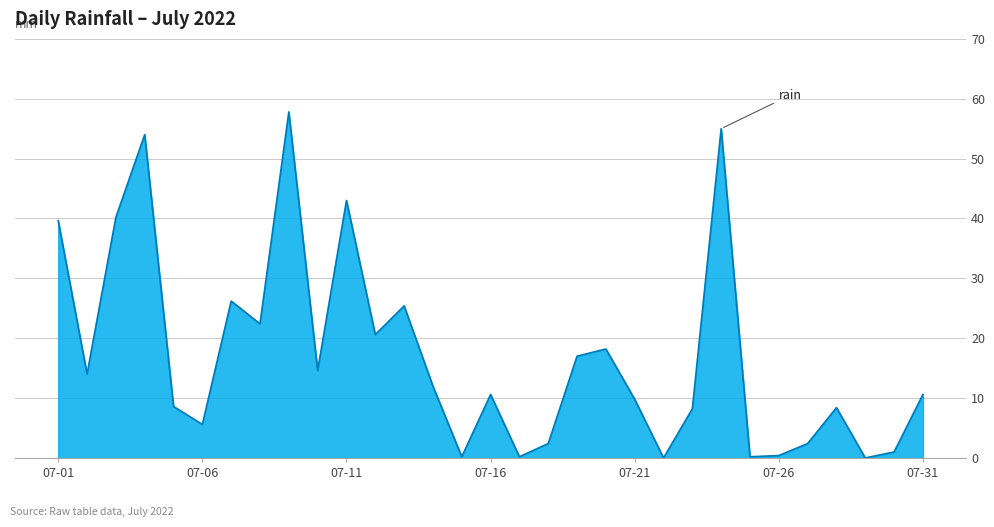

What is the difference between the maximum and minimum values?

57.8